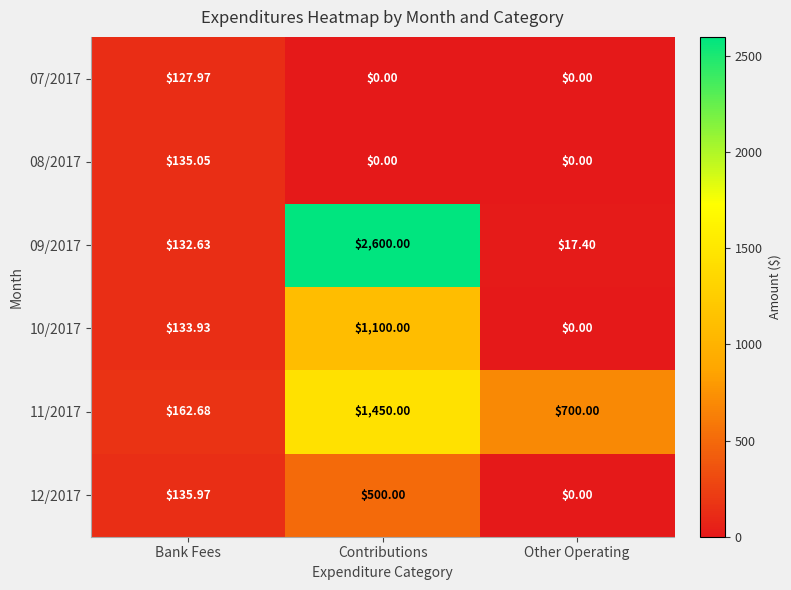

Rank the categories by 09/2017 value from lowest to highest.

Other Operating, Bank Fees, Contributions